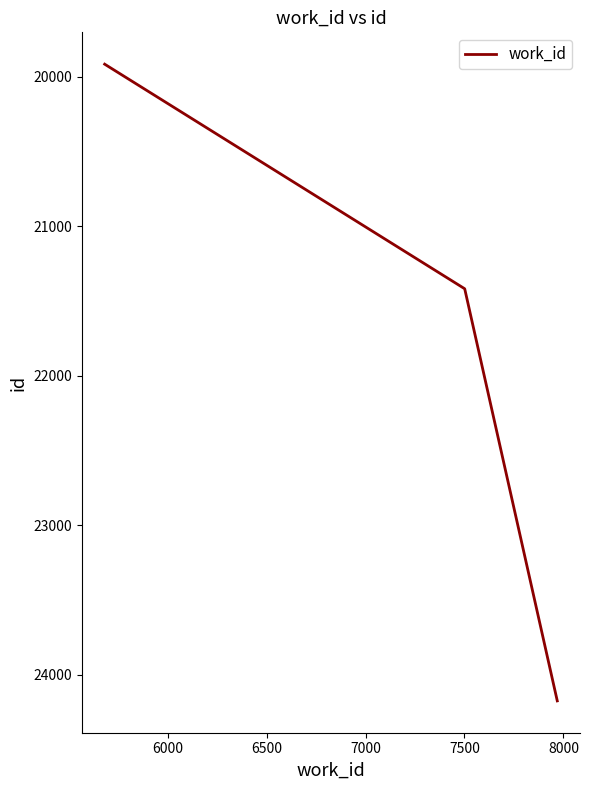

How many lines are shown in the chart?

1